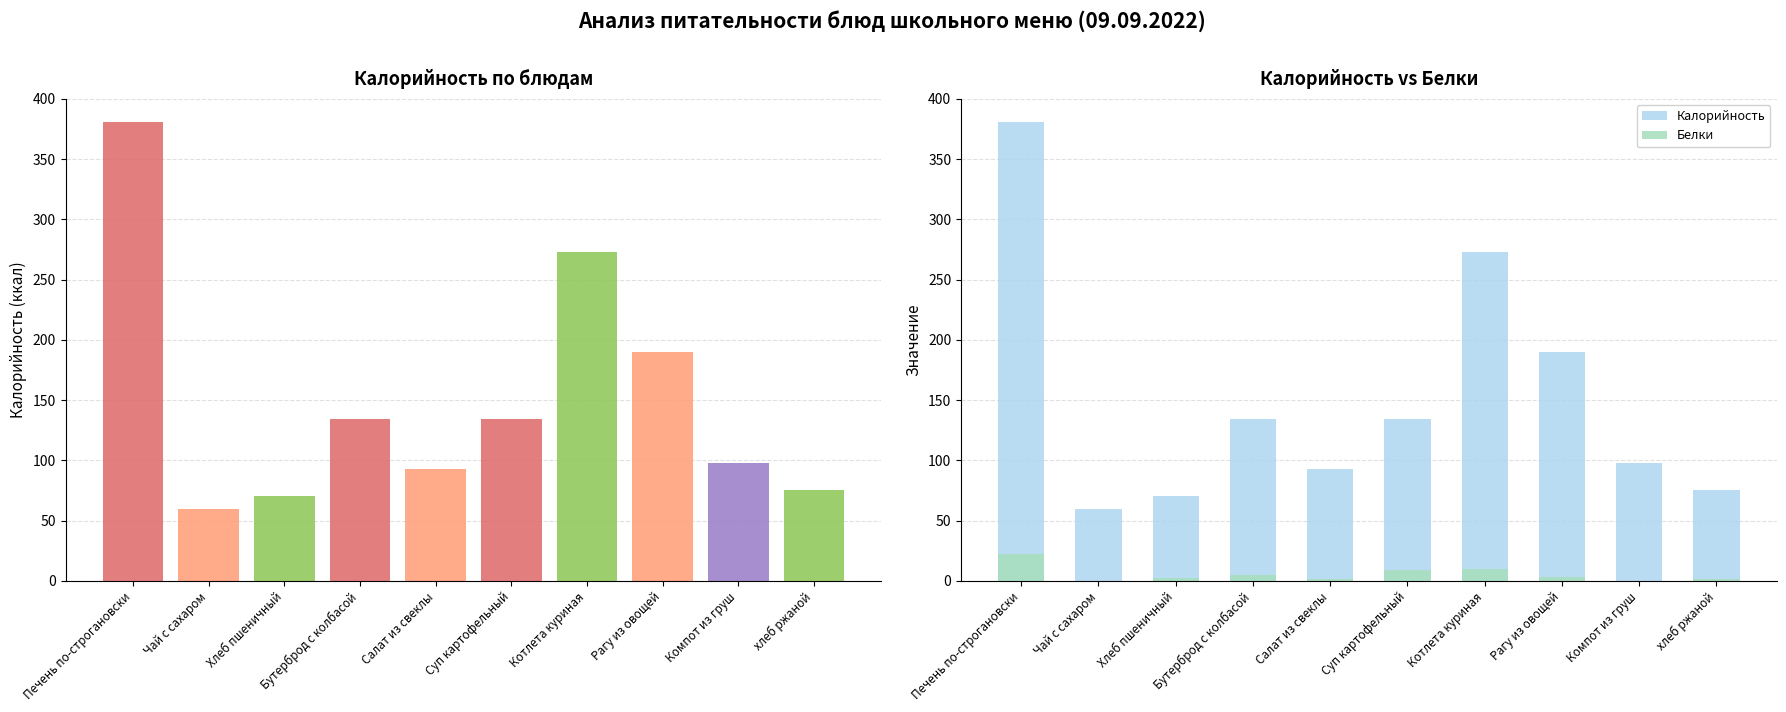

Reading left to right, what are all the values shown in this chart?

Калорийность: Печень по-строгановски=381.0	Чай с сахаром=60.0	Хлеб пшеничный=70.1	Бутерброд с колбасой=134.0	Салат из свеклы=93.0	Суп картофельный=134.0	Котлета куриная=273.0	Рагу из овощей=190.0	Компот из груш=98.0	хлеб ржаной=75.0
Белки: Печень по-строгановски=22.0	Чай с сахаром=0.2	Хлеб пшеничный=2.4	Бутерброд с колбасой=5.0	Салат из свеклы=1.4	Суп картофельный=9.0	Котлета куриная=10.0	Рагу из овощей=3.0	Компот из груш=0.2	хлеб ржаной=1.9